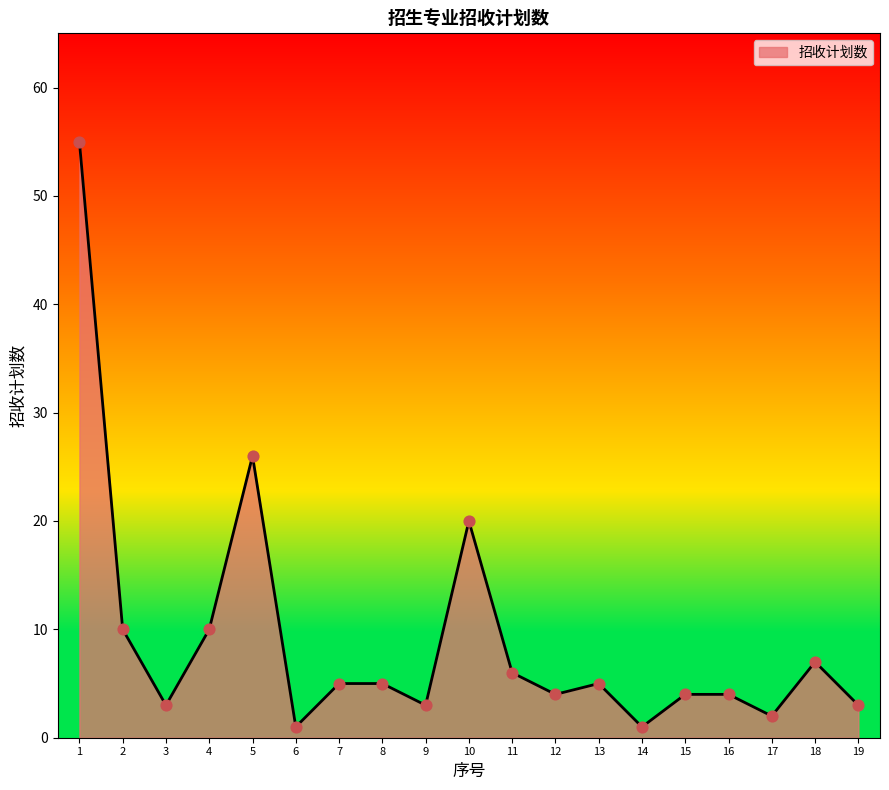

Between 13 and 19, which is larger?

13